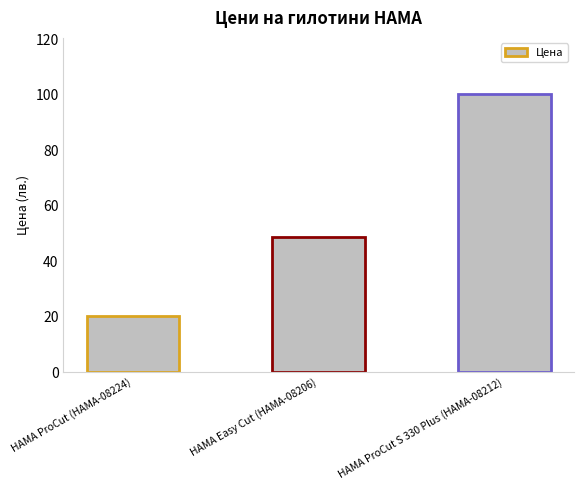

List the labels in order of value, smallest first.

HAMA ProCut (HAMA-08224), HAMA Easy Cut (HAMA-08206), HAMA ProCut S 330 Plus (HAMA-08212)